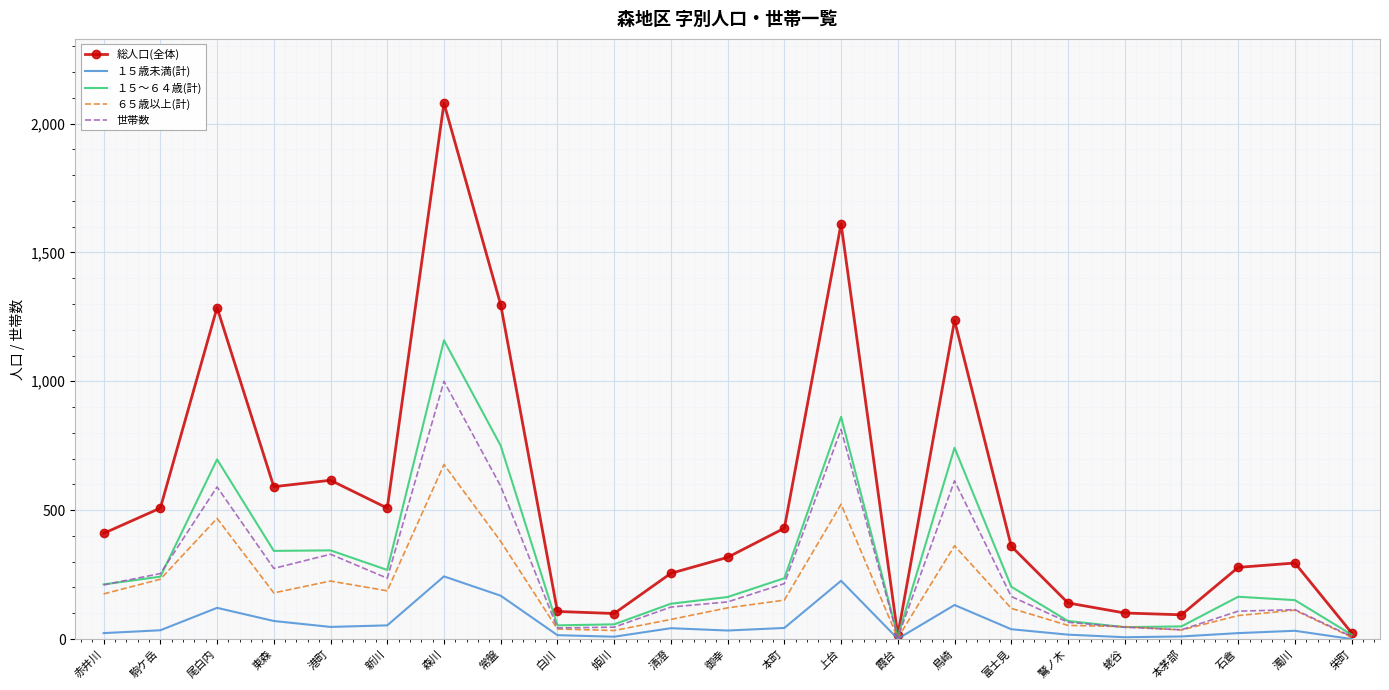

Which category has the highest value in the ６５歳以上(計) series?

森川